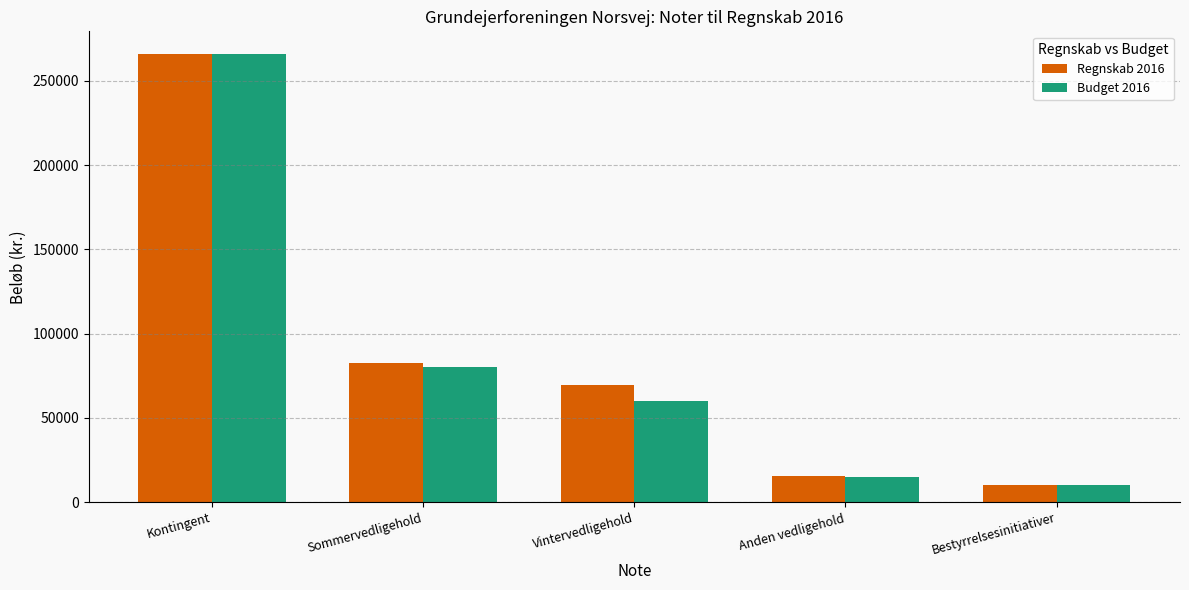

List the labels in order of Budget 2016 value, largest first.

Kontingent, Sommervedligehold, Vintervedligehold, Anden vedligehold, Bestyrrelsesinitiativer